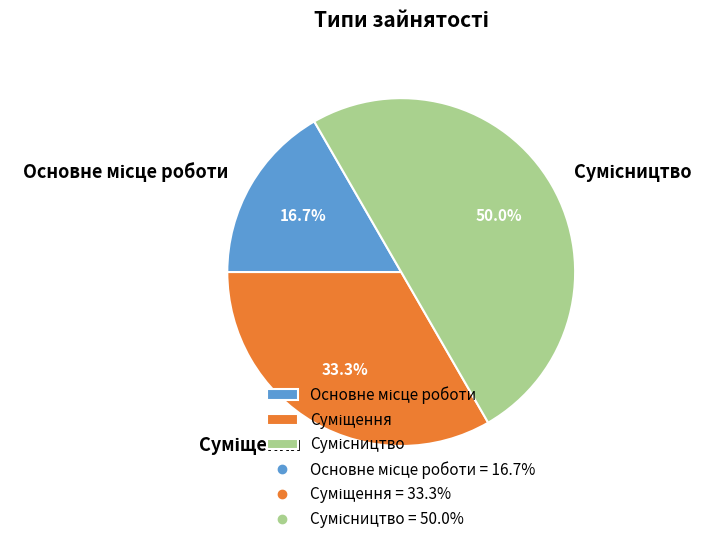

What percentage is the Основне місце роботи slice, to the nearest percent?

17%